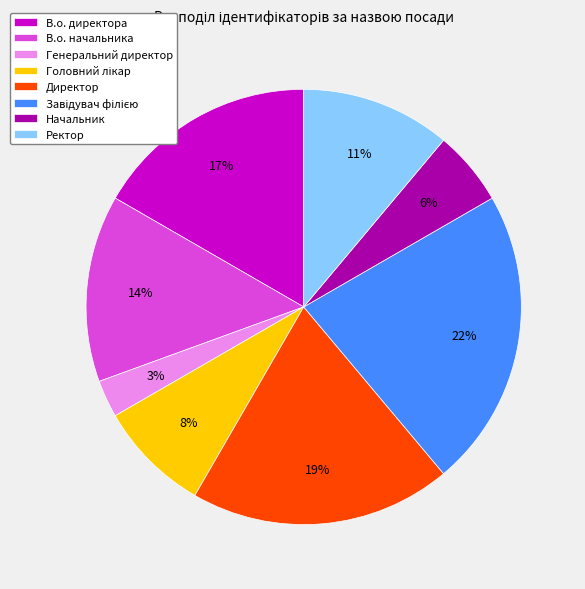

True or false: Директор accounts for 19% of the total.

True